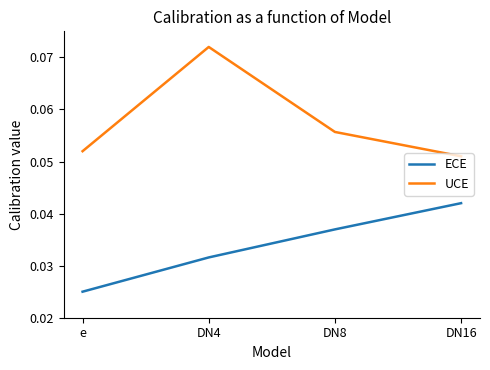

At which category does the chart reach its peak across all series?

DN4